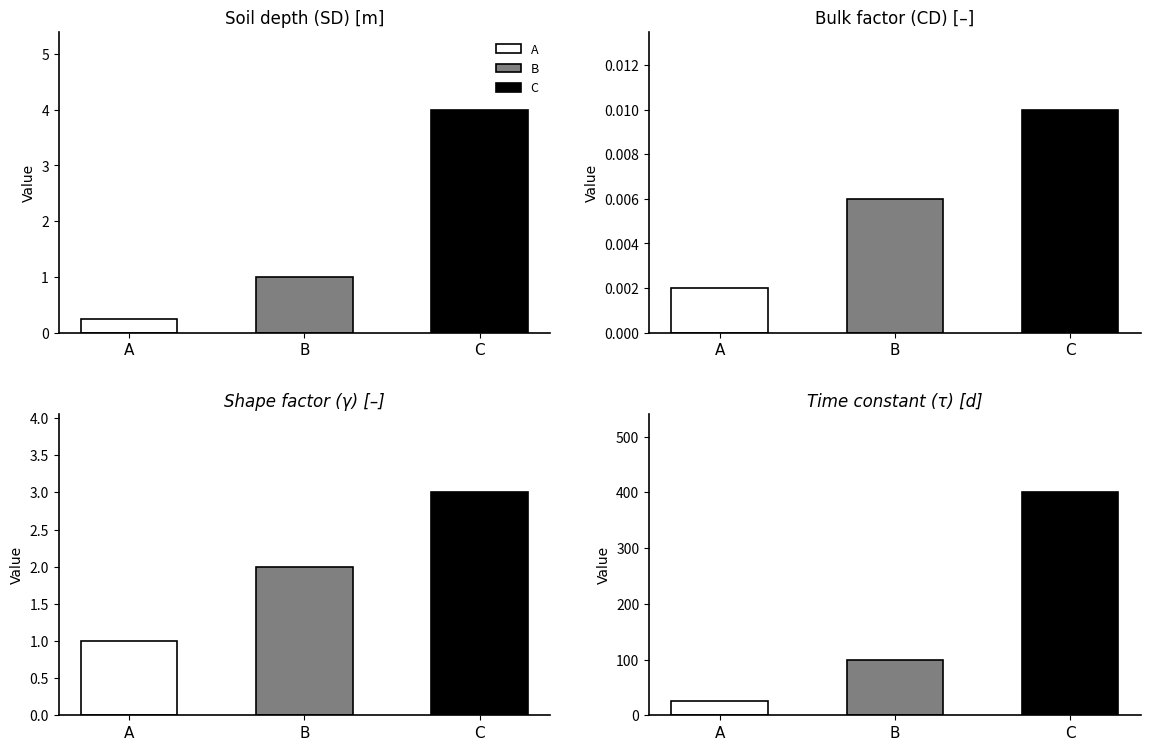

What is the difference between the maximum and minimum values in the C series?

400.0